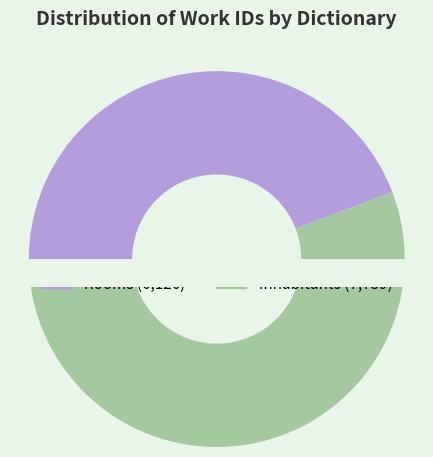

How many segments does this pie chart have?

2